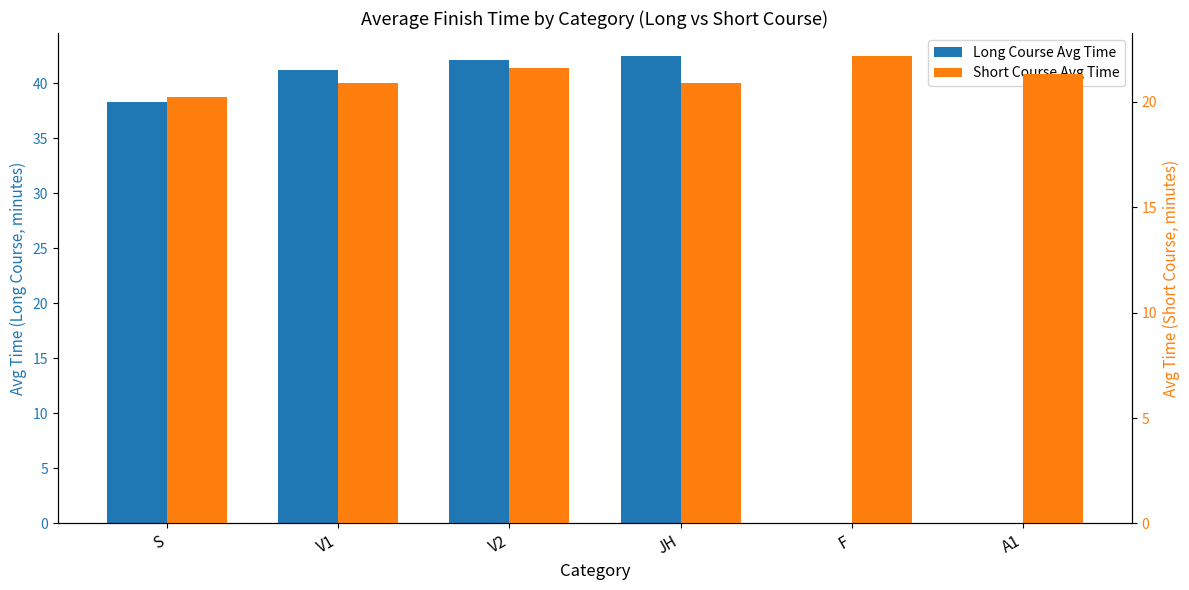

Rank the series at V1 from highest to lowest value.

Long Course Avg Time, Short Course Avg Time